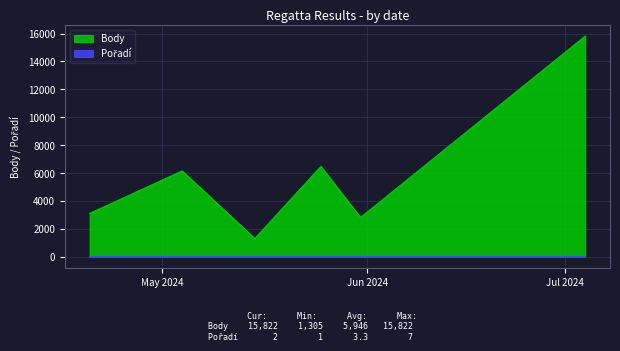

What is the sum of the Pořadí values at 2024-05-25 and 2024-05-04?

5